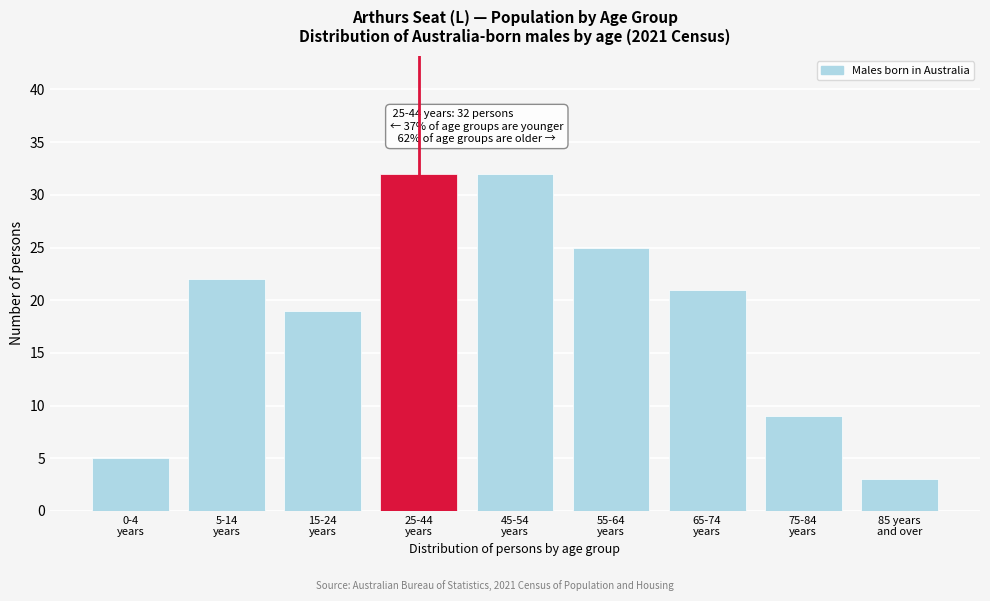

Reading left to right, what are all the values shown in this chart?

5	22	19	32	32	25	21	9	3